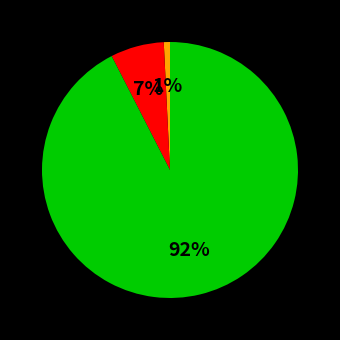

To the nearest percent, what is the average slice percentage?

33%